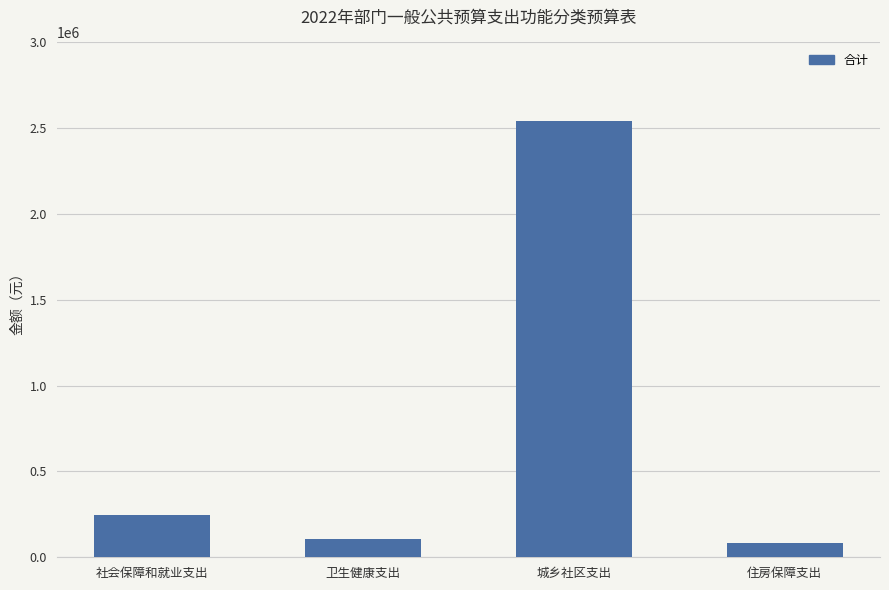

Are the bars horizontal?

No